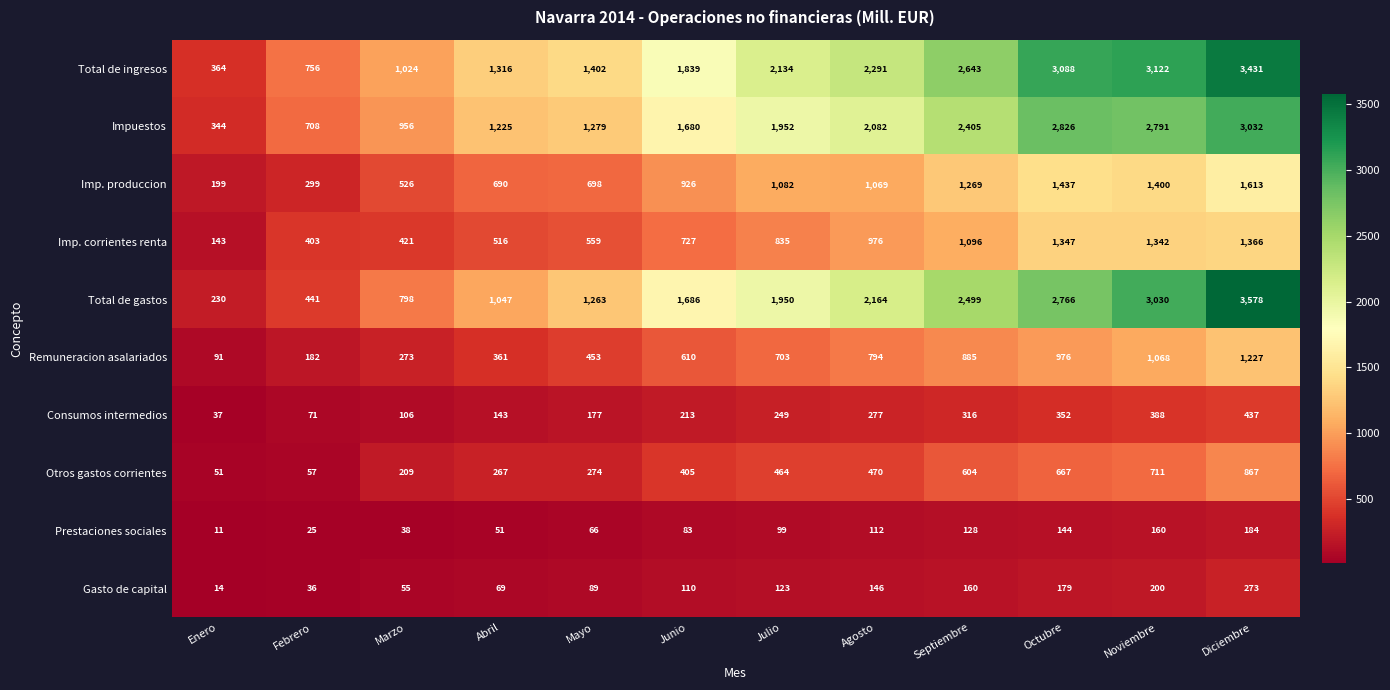

Where is Imp. produccion nearest to the value 906?

Junio